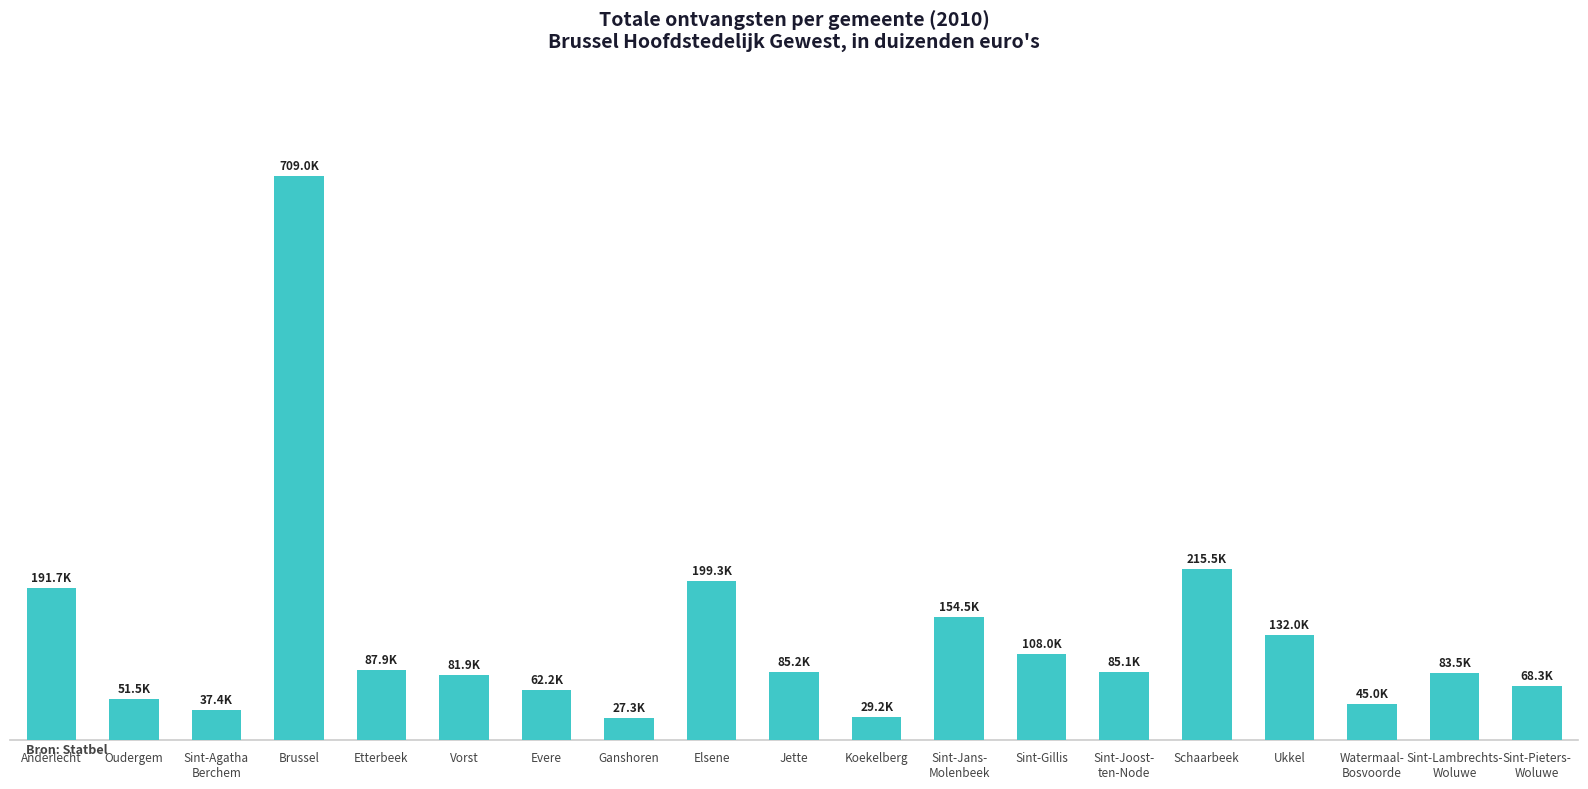

Is it true that the value at Schaarbeek is 372429.1?

False